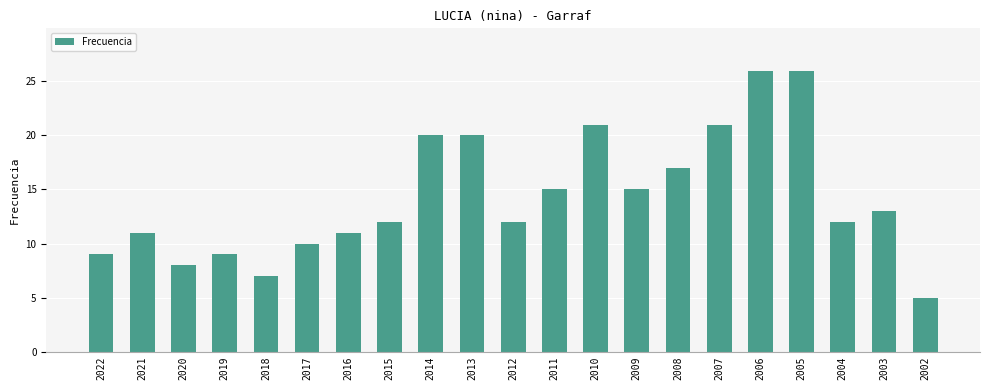

What is the average value?

14